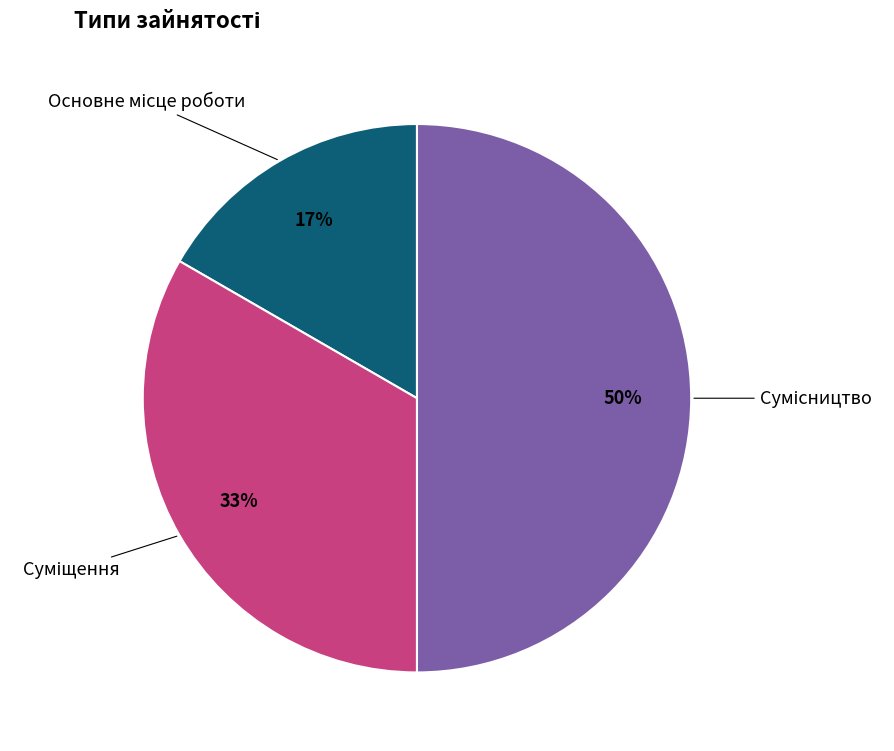

How many segments does this pie chart have?

3